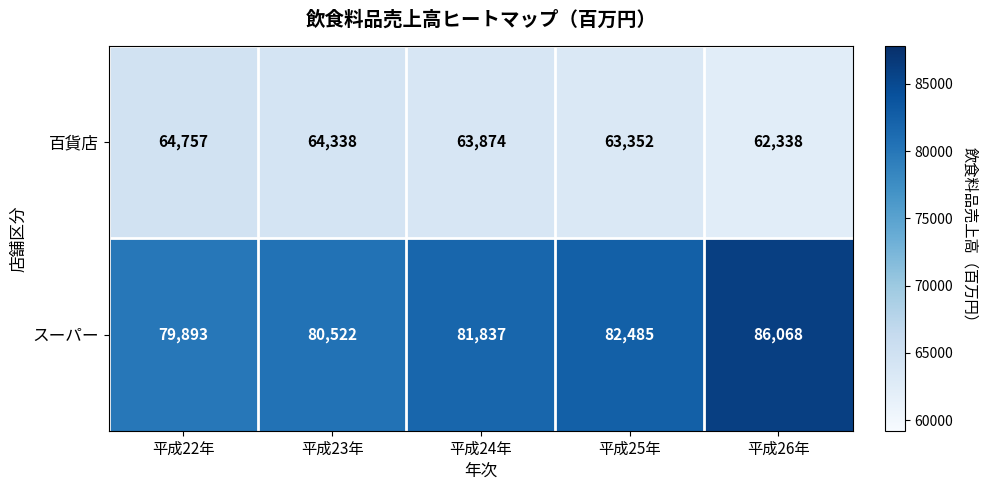

How many data points in スーパー are less than 81837?

2